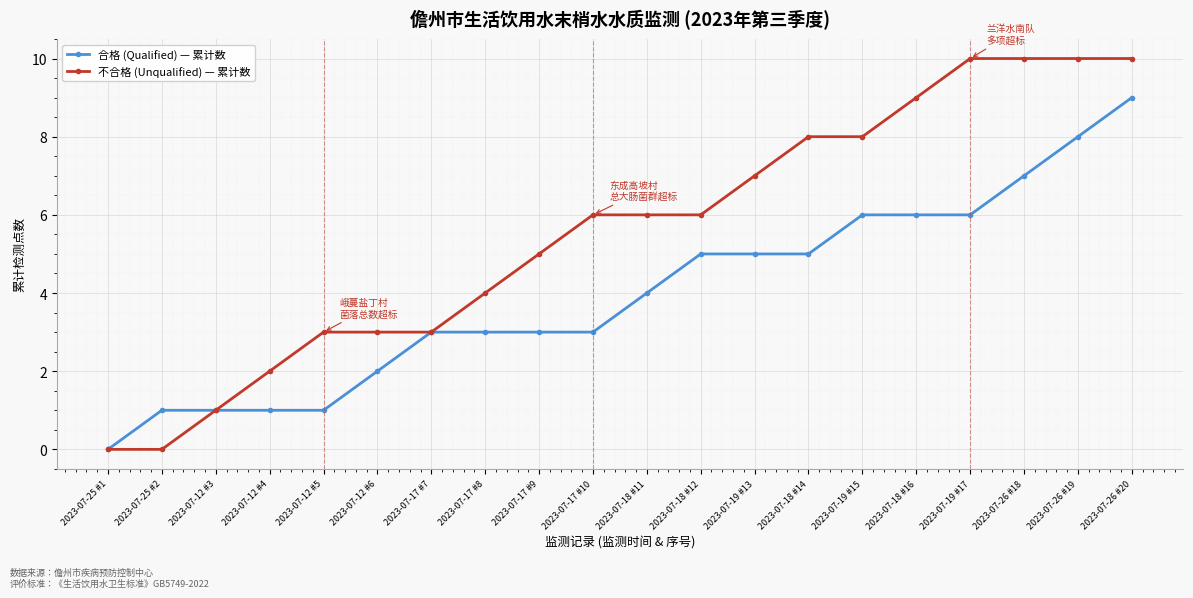

At which category is the sum across all series the highest?

2023-07-26 #20